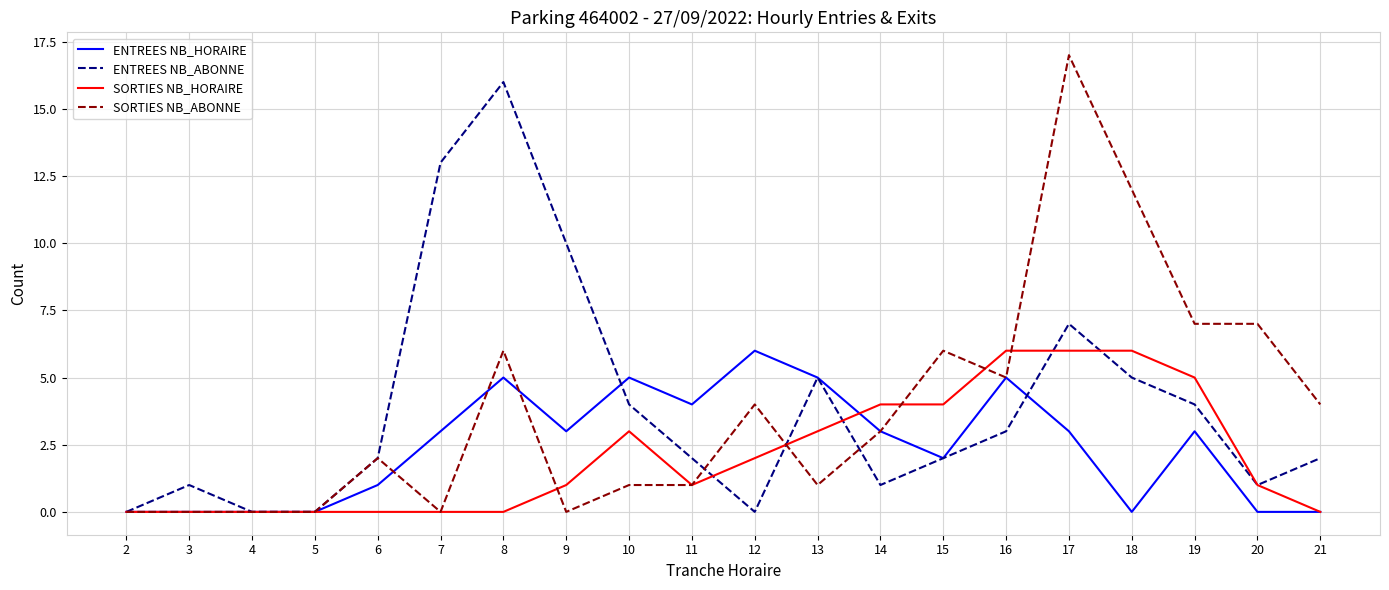

Where is ENTREES NB_ABONNE nearest to the value 8?

17